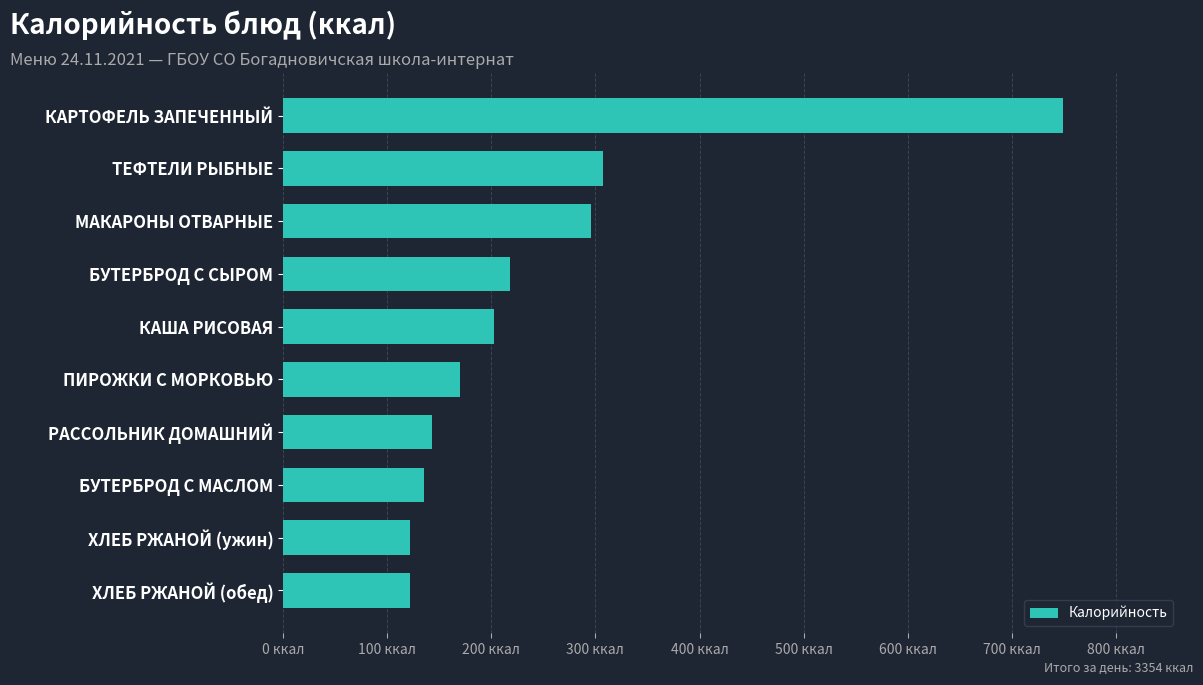

What is the sum of all values?

2465